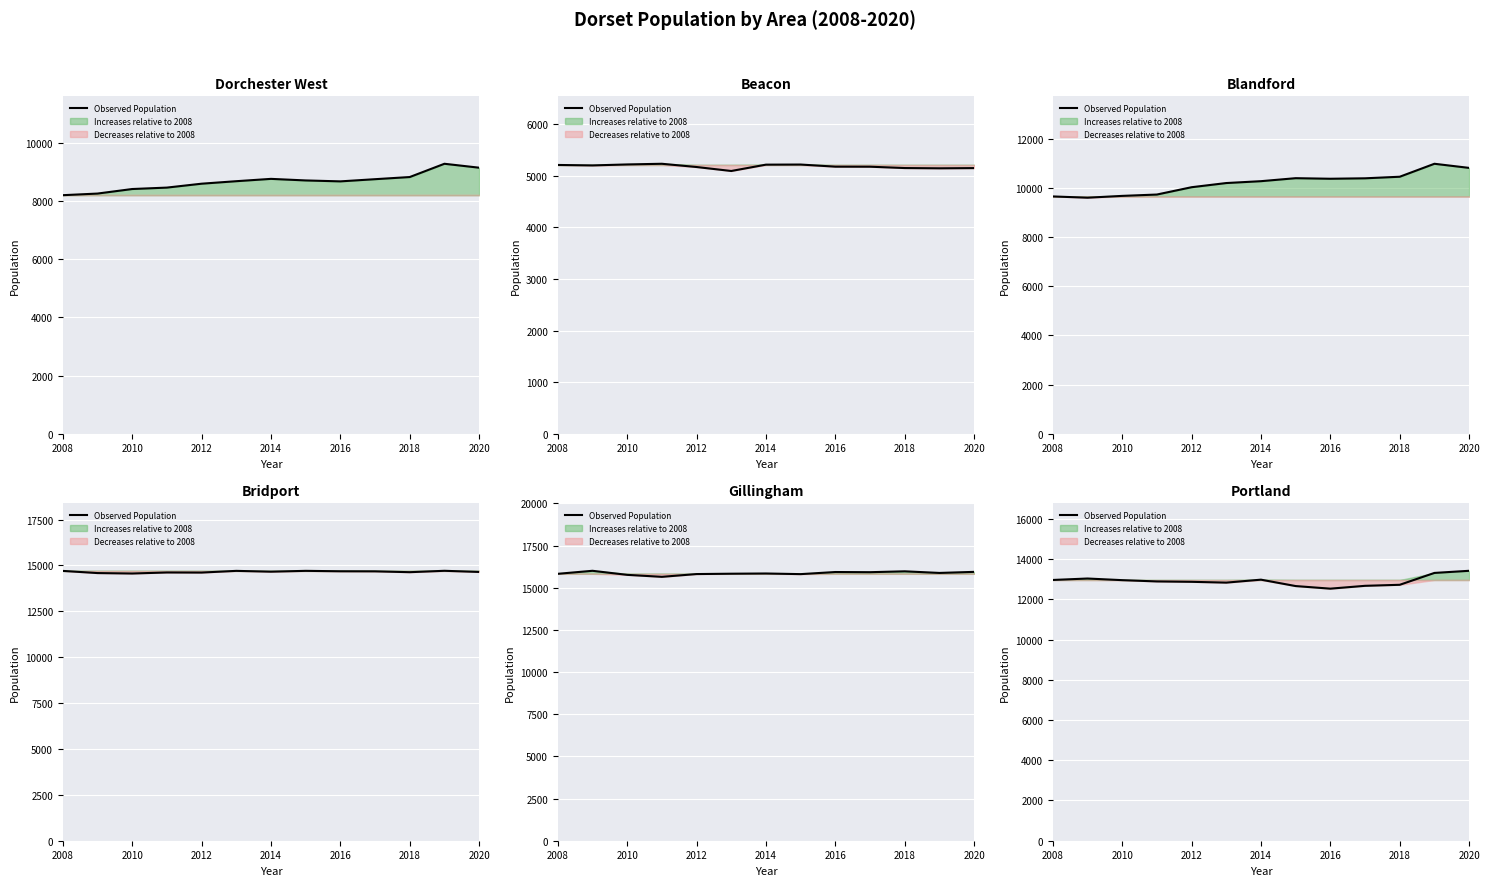

How many interior local peaks (higher than both neighbors) does the data have?

2